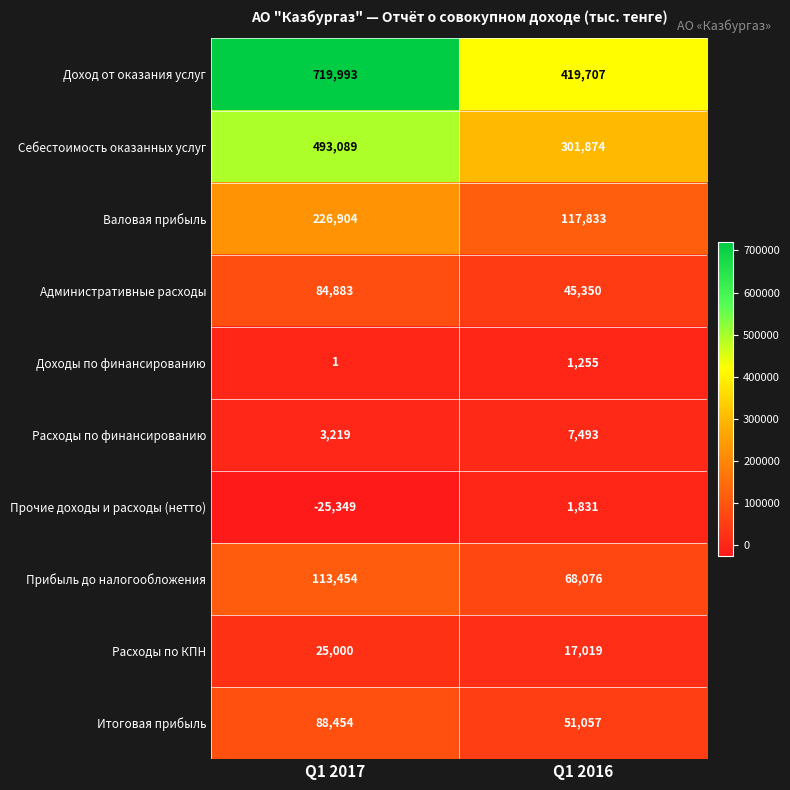

Count the number of data series in this chart.

10